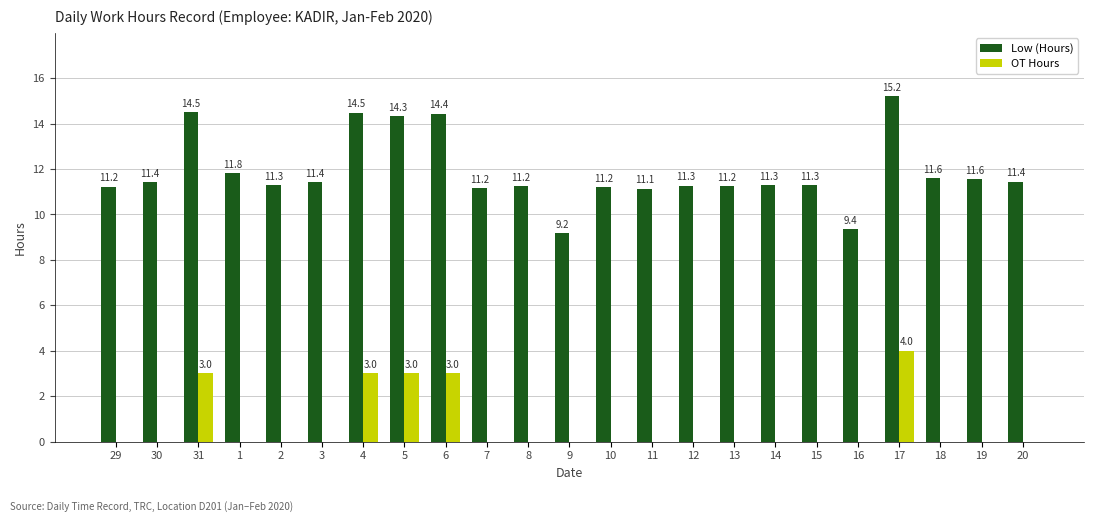

What is the sum of the Low (Hours) values at 18 and 10?

22.8